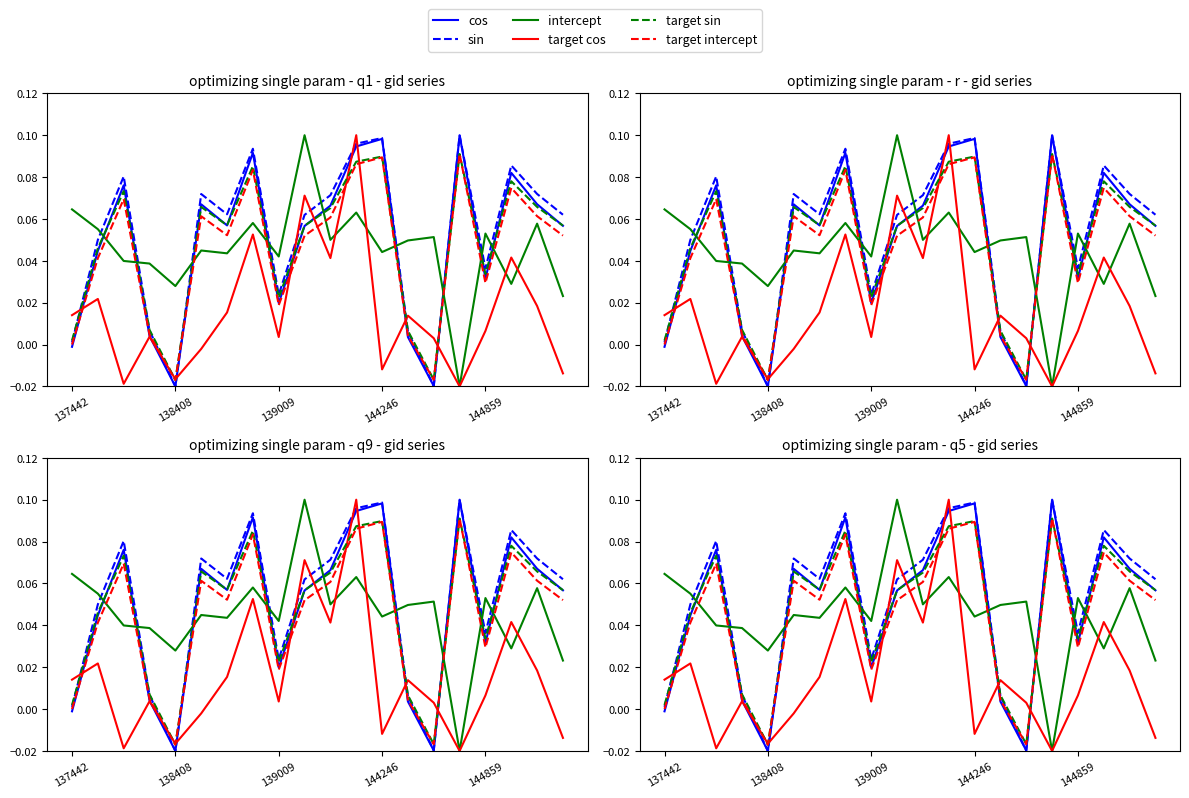

What is the difference between the highest and lowest values at 18?

0.1